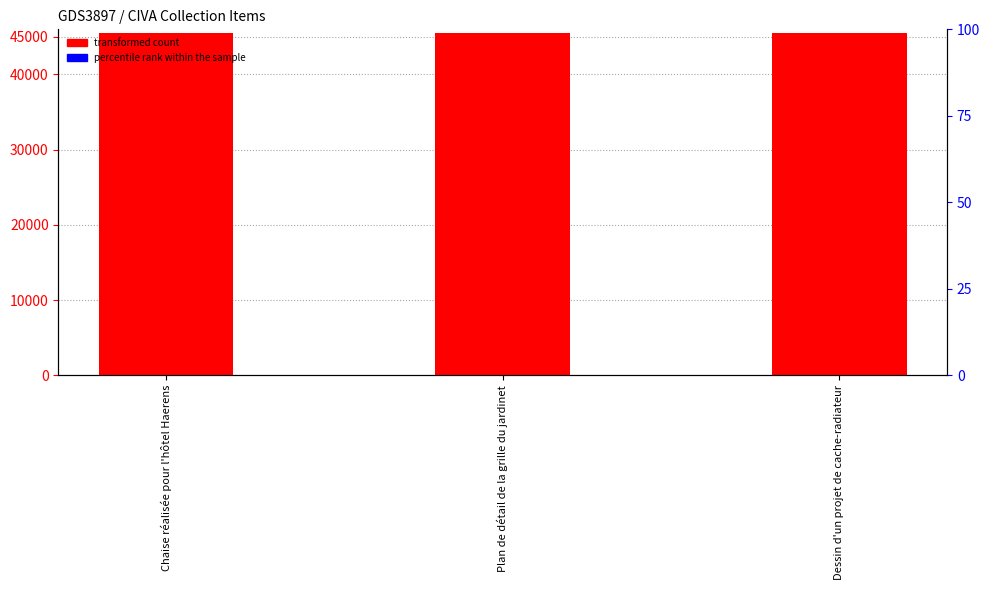

How many categories are shown in the chart?

3